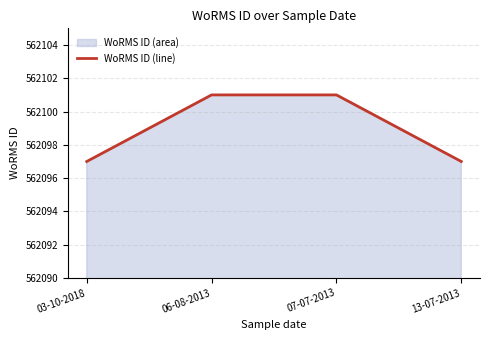

How many values are between 562097 and 562101?

4